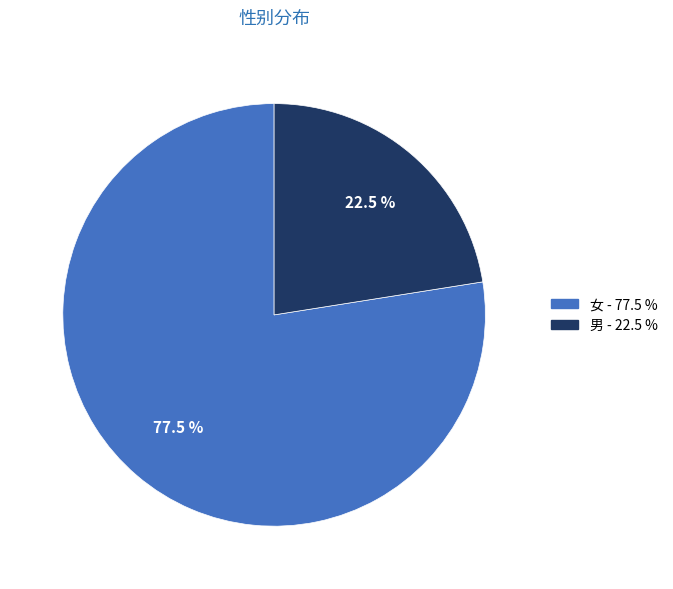

Which category has the smallest portion of the pie?

男